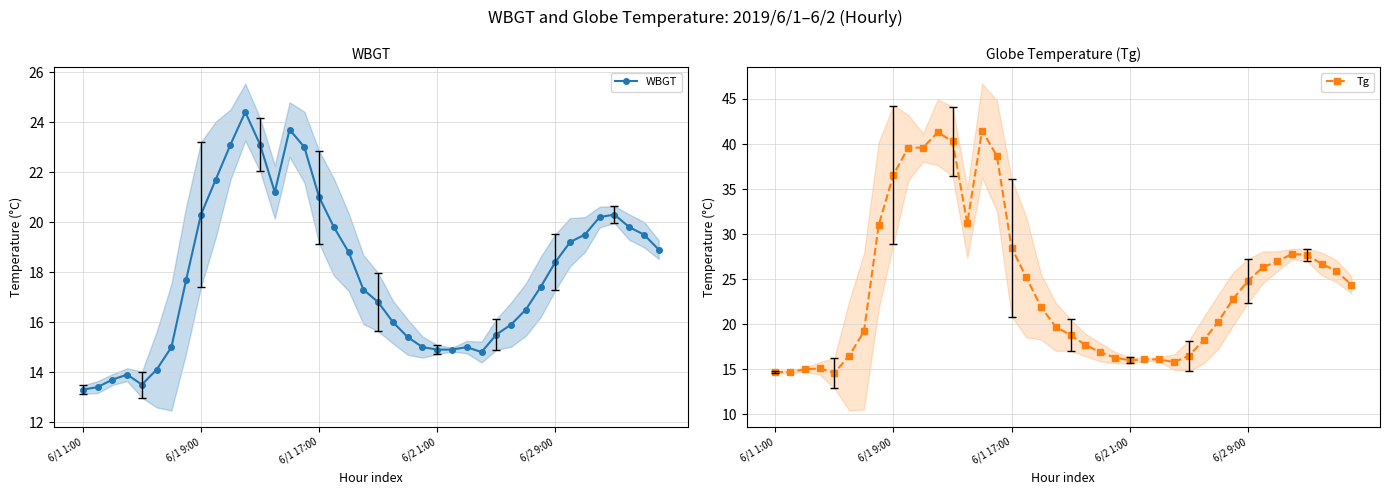

What is the value of the WBGT point at the 36th from the left?

20.2